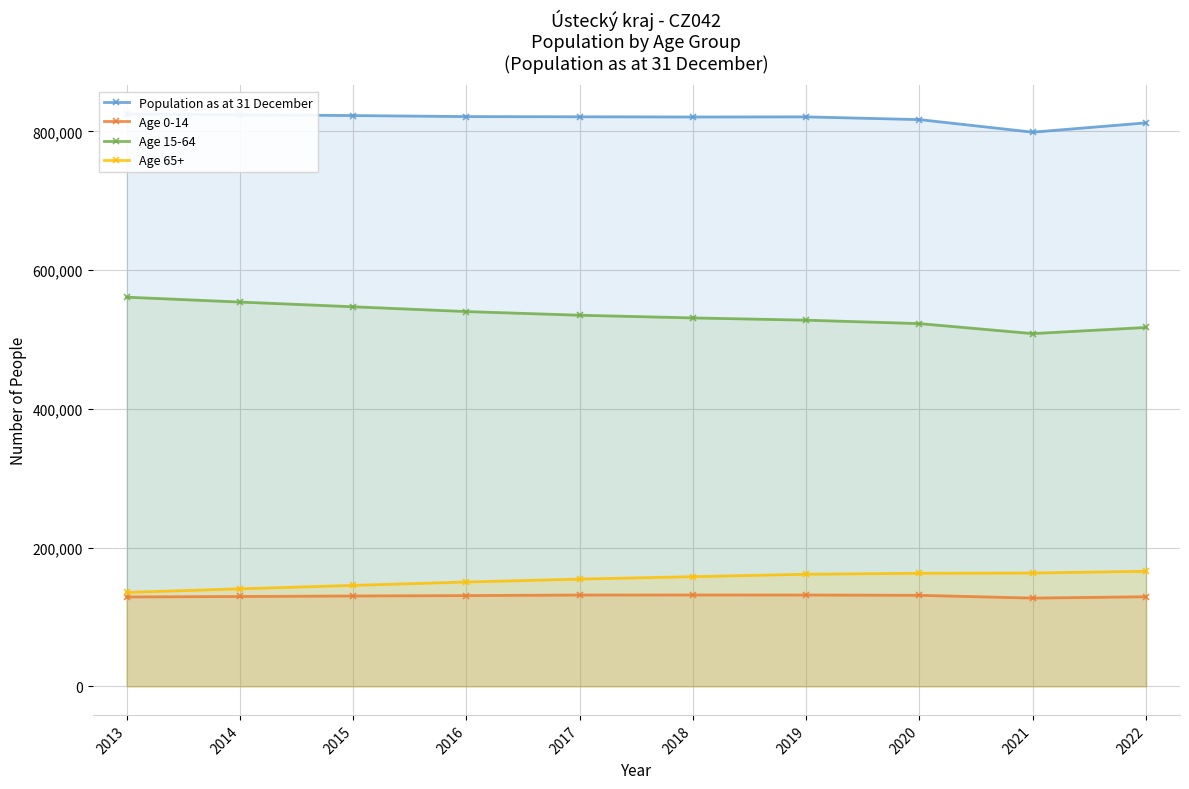

What is the total value across all series at 2018?

1641578